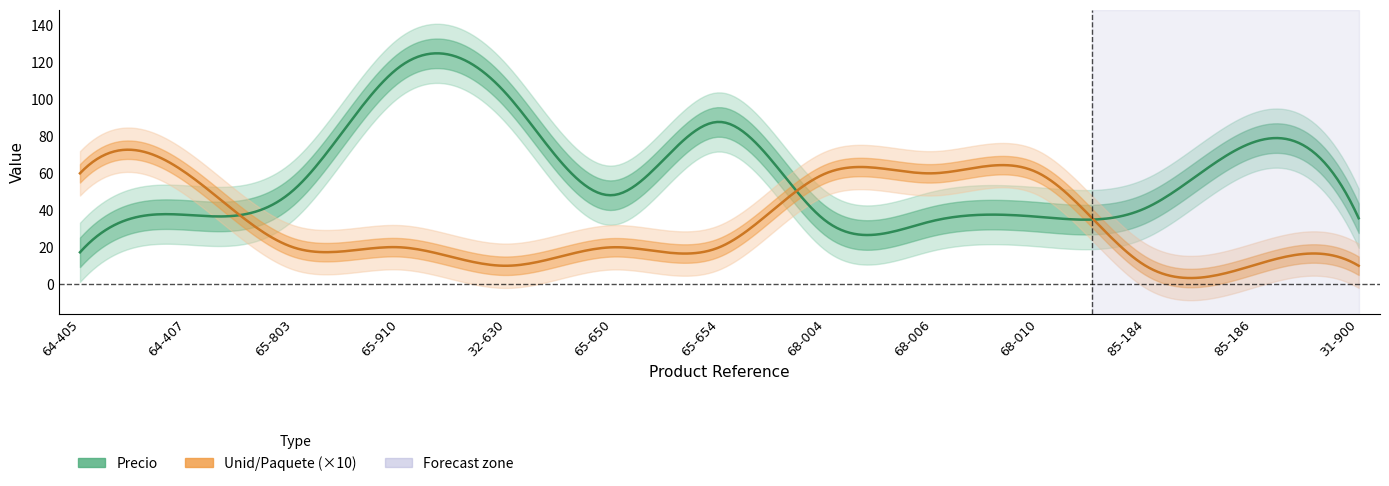

What is the label of the 9th point from the right?

32-630